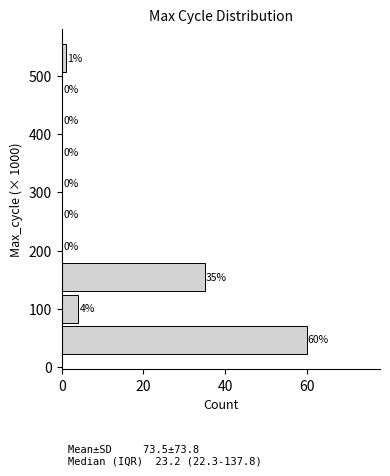

Reading bottom to top, list every bar in this chart as the range it spans on the y-axis followed by its length. The bar edges are not printed on the chart, so give them approximately, as read against the axis.

20 to 80: 60
80 to 130: 4
130 to 180: 35
180 to 240: 0
240 to 290: 0
290 to 340: 0
340 to 400: 0
400 to 450: 0
450 to 510: 0
510 to 560: 1